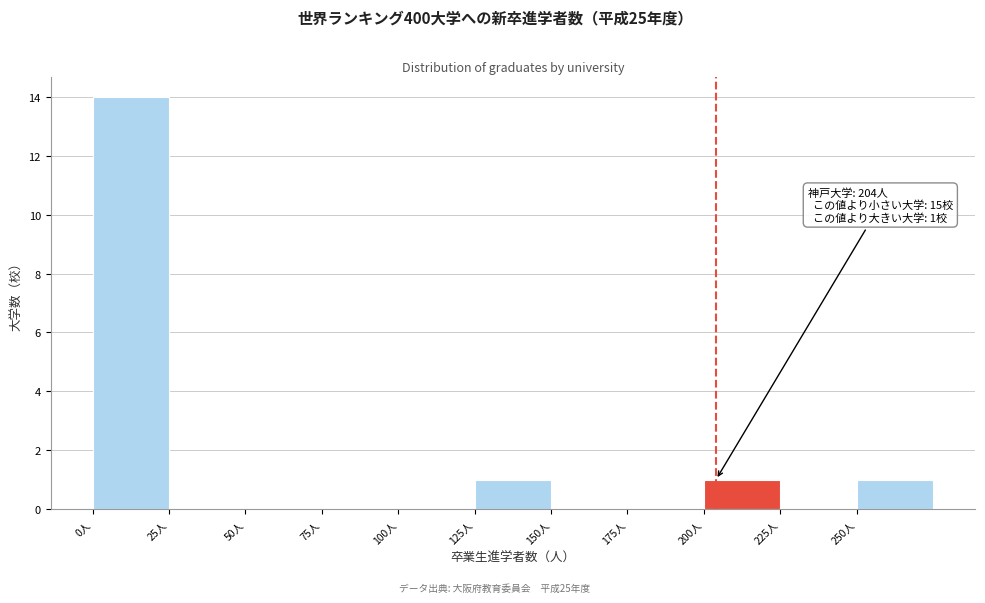

Over which range of the x-axis is the bar tallest?

0 to 25